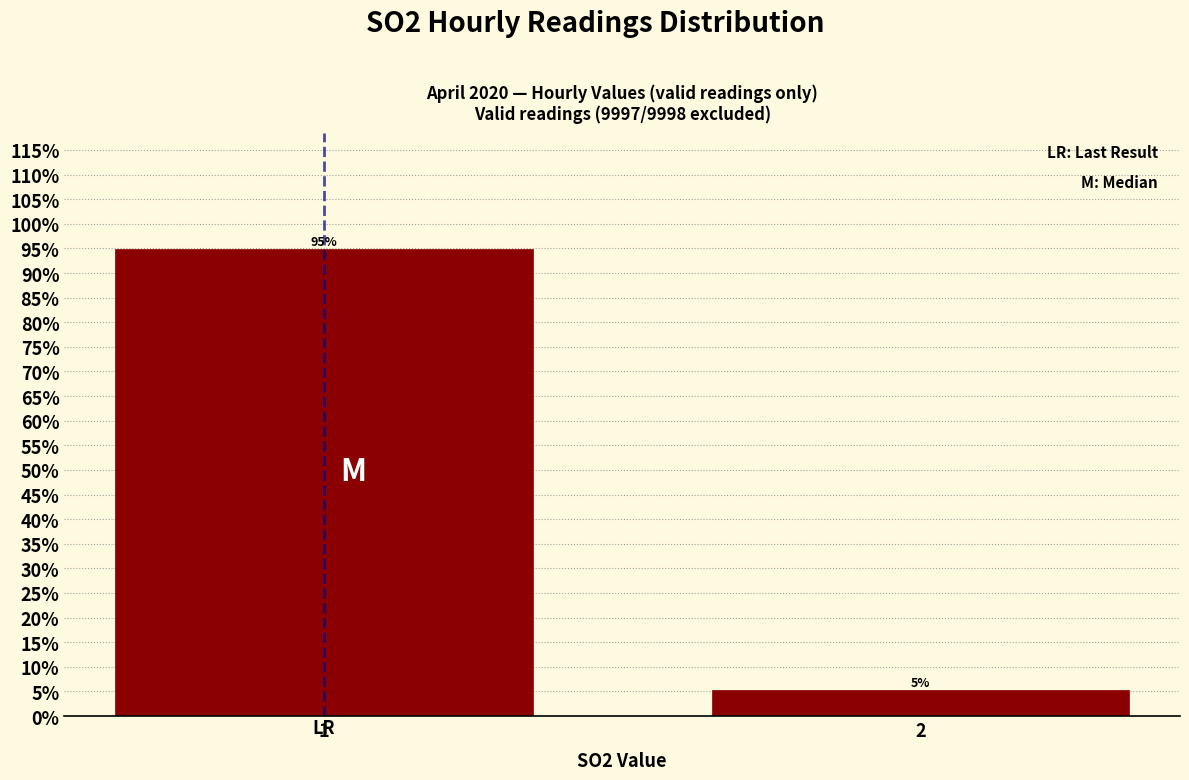

Is it true that the value at 1 is 94.8?

True